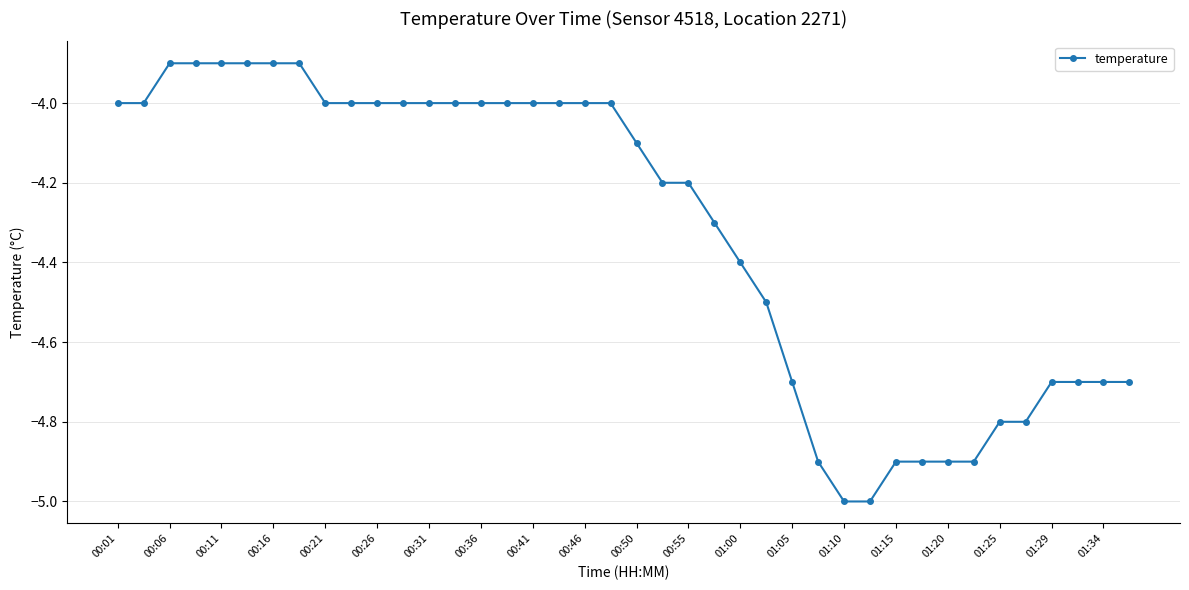

What is the maximum value shown in the chart?

-3.9